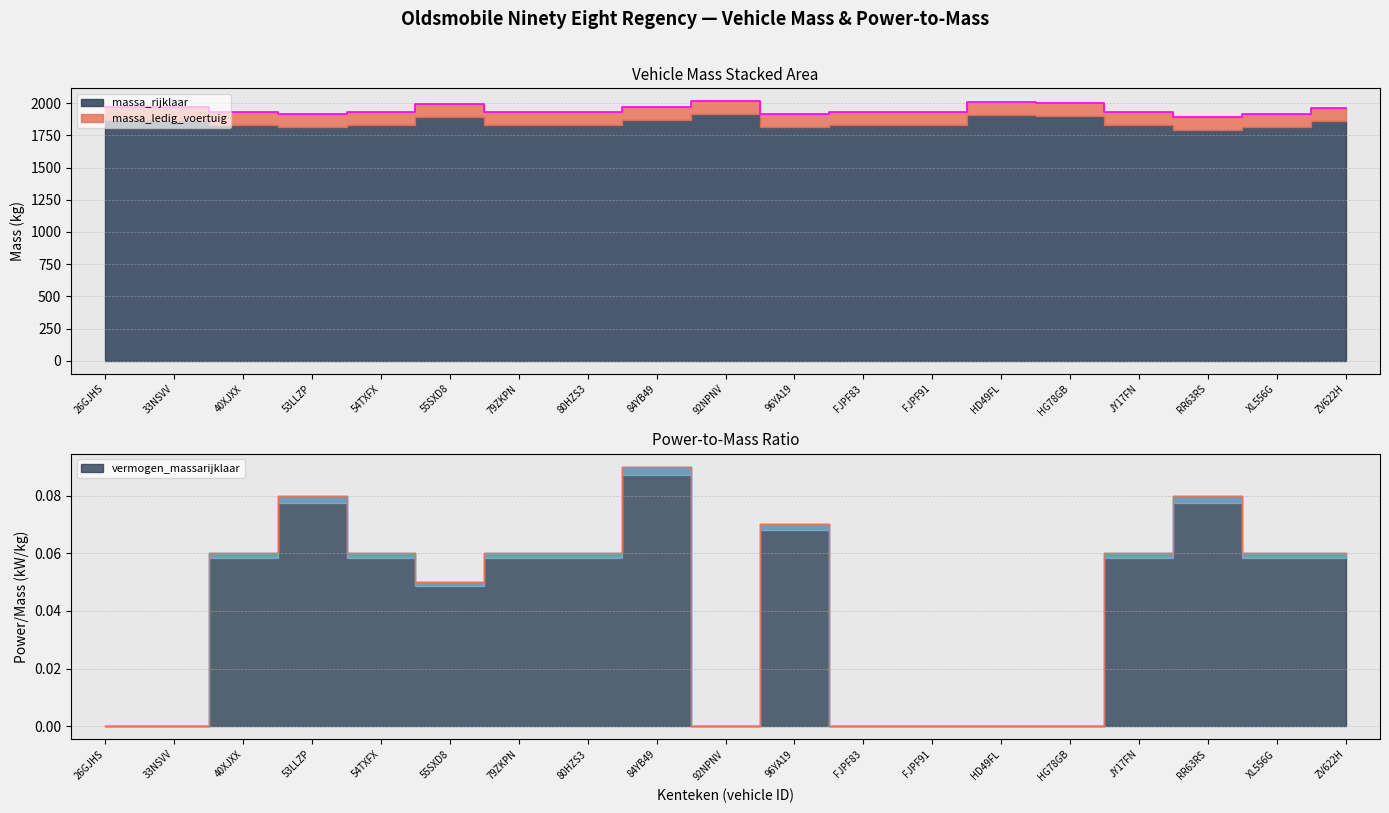

What position from the right is 79ZKPN?

13